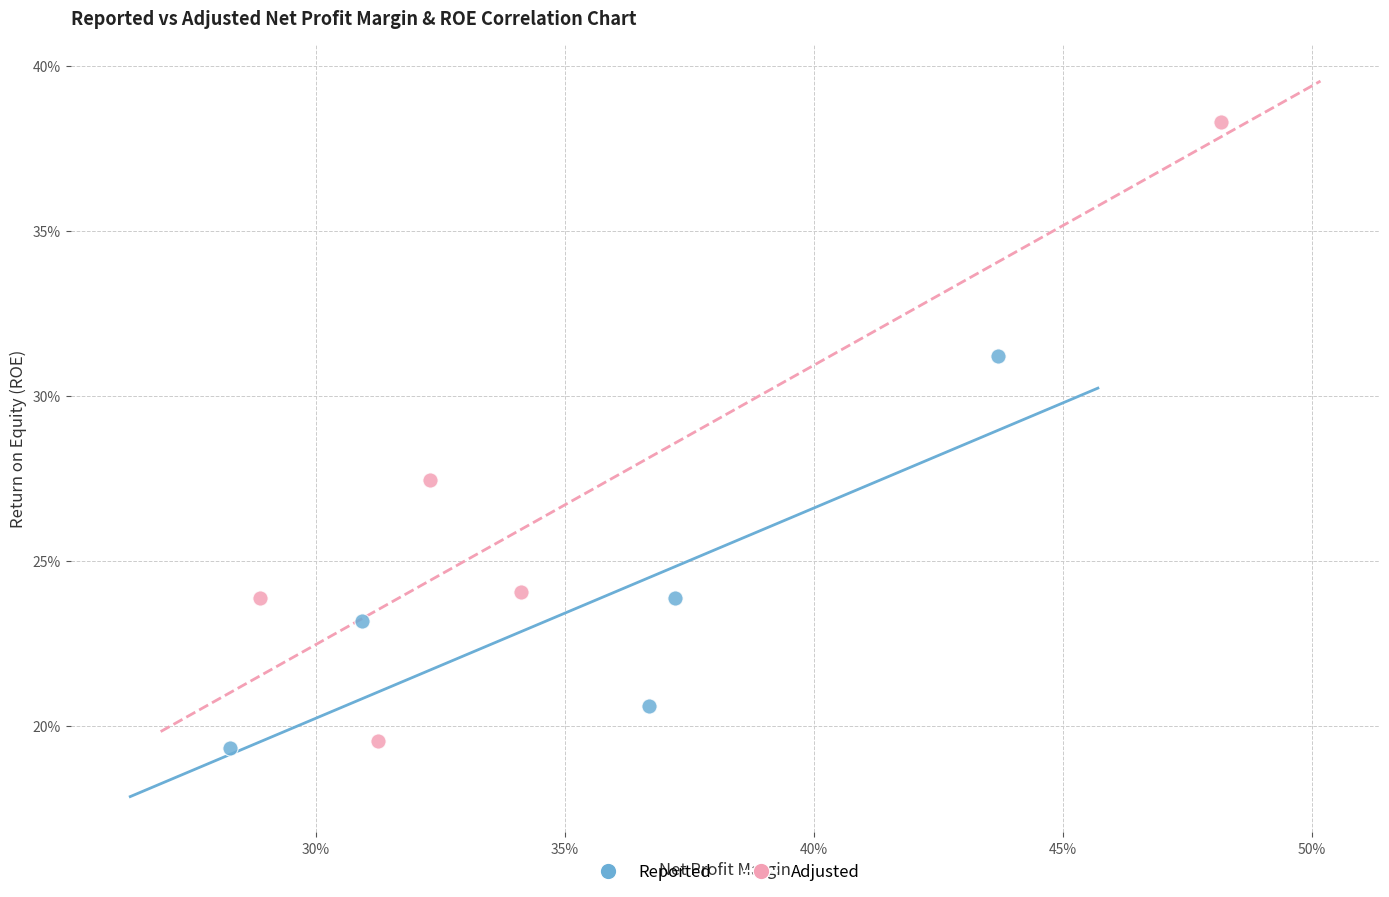

What are all the series names shown in the legend?

Reported, Adjusted